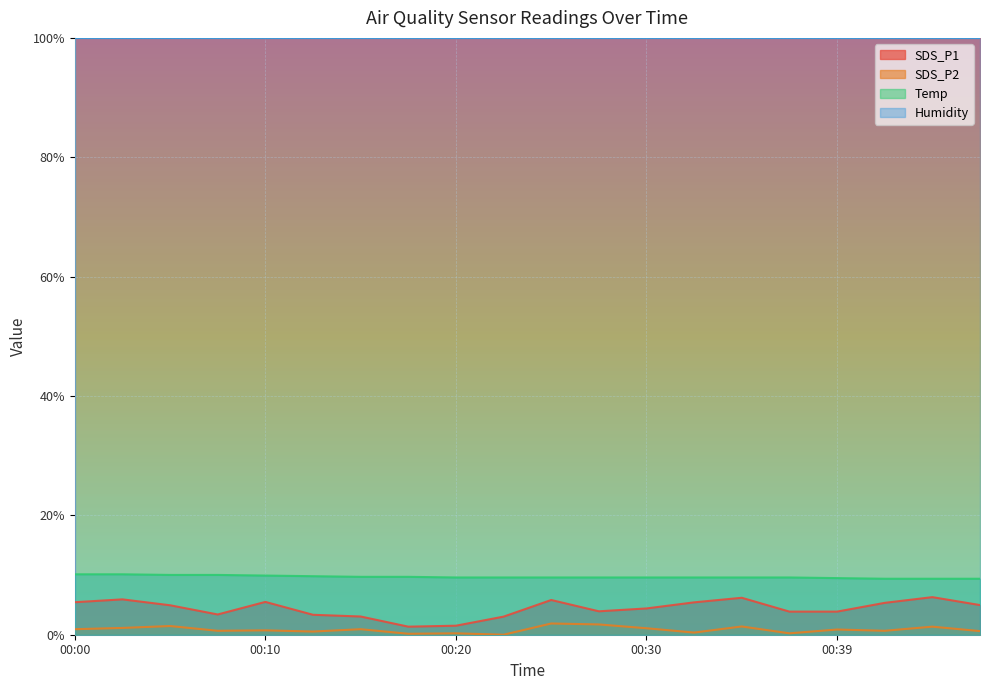

Which series has the largest range (max minus min)?

SDS_P1